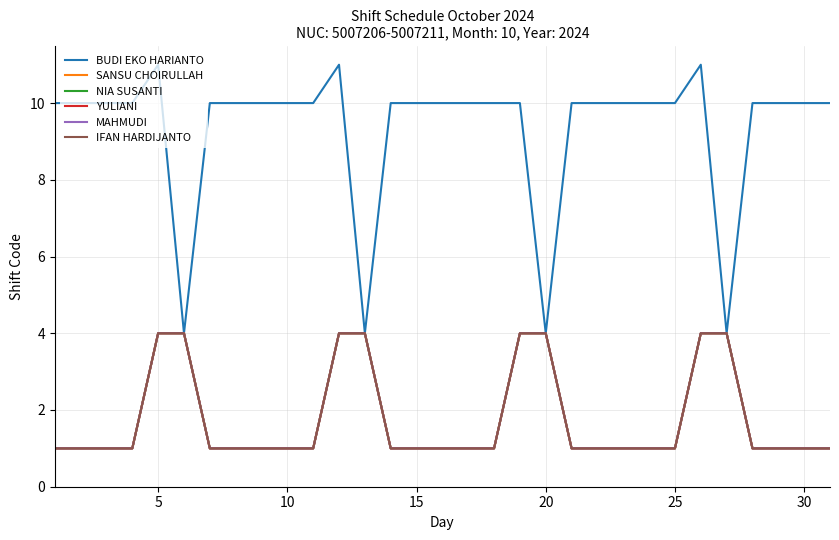

True or false: YULIANI and IFAN HARDIJANTO cross at least once.

False